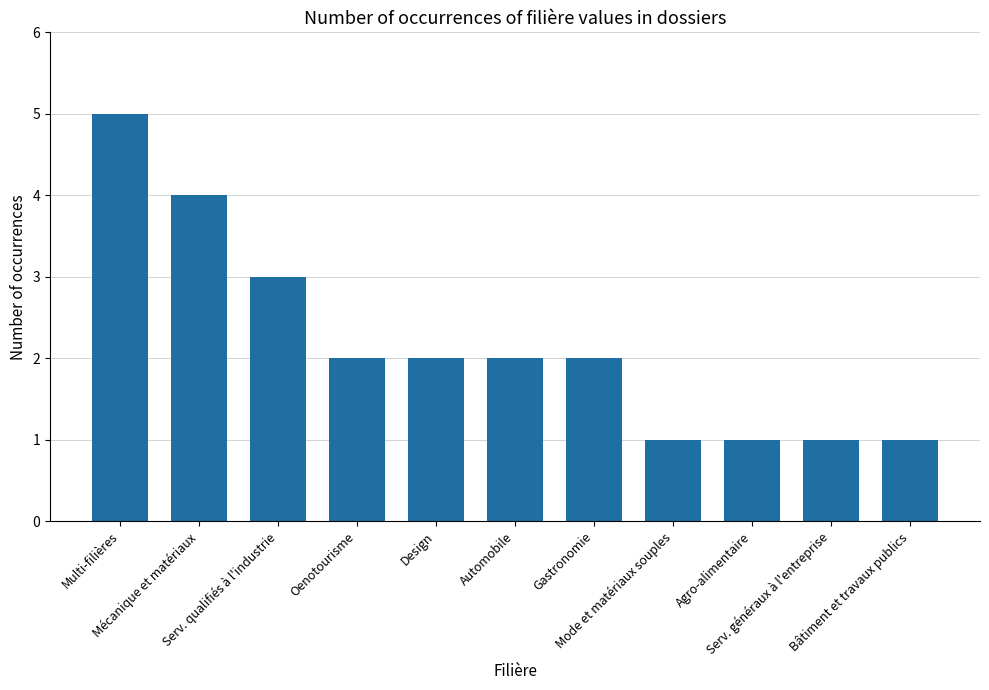

How many bars are there in total?

11